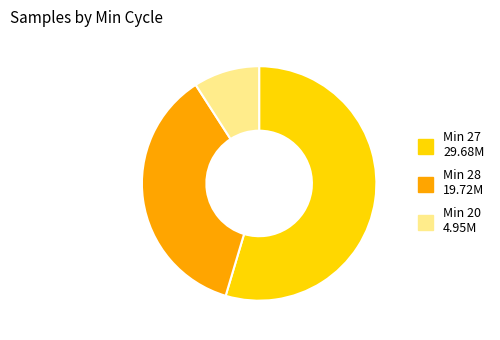

What is the largest slice in the pie chart?

Min 27 29.68M